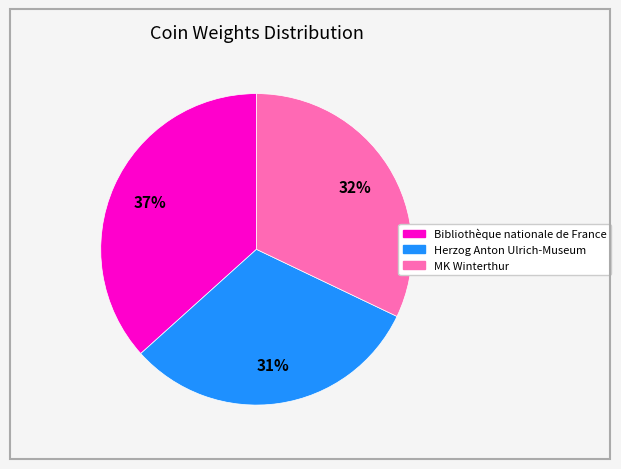

Is it true that Bibliothèque nationale de France is 37% of the pie?

True